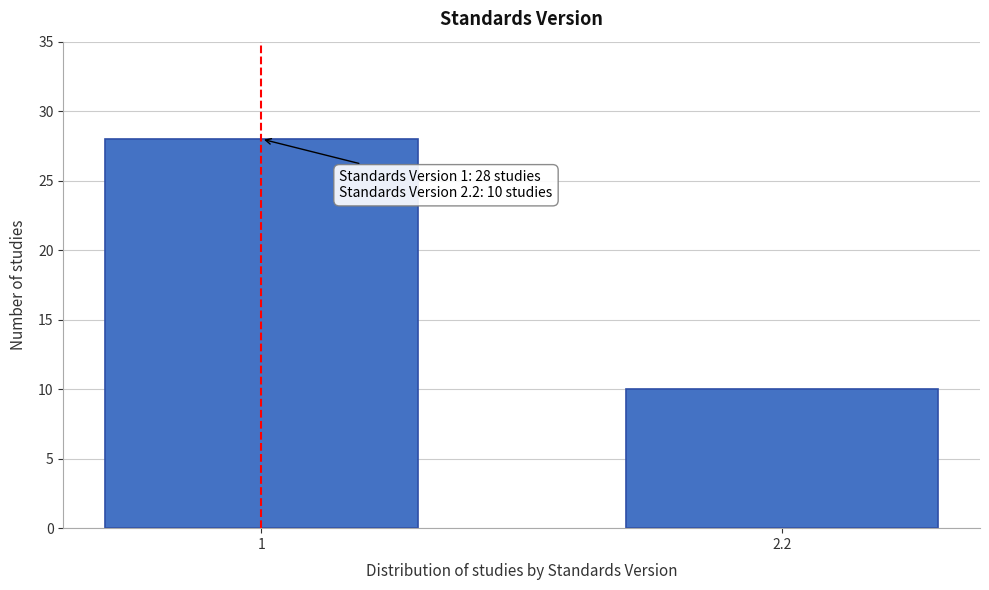

Reading left to right, what are all the values shown in this chart?

28	10